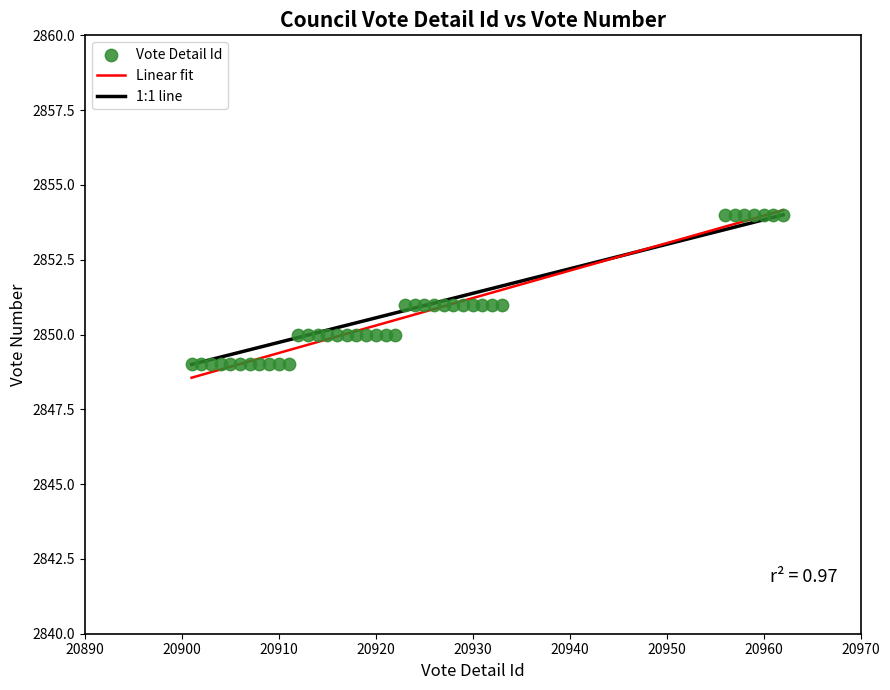

What is the range of Y values (max minus min)?

5